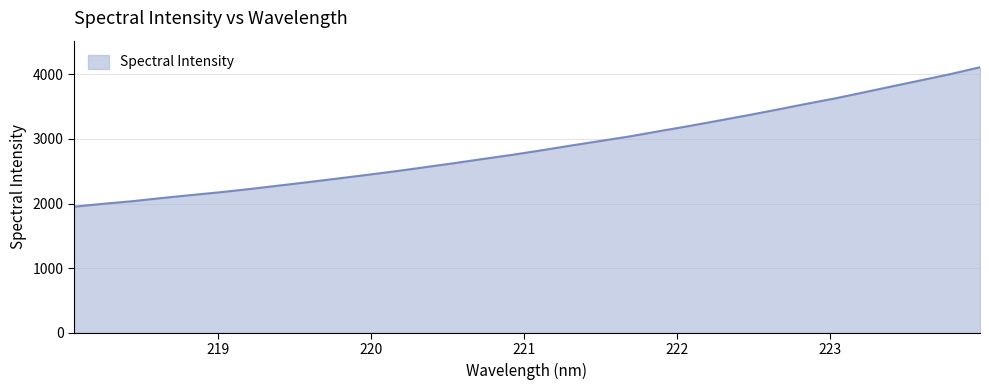

What is the difference between the maximum and minimum values?

2157.8